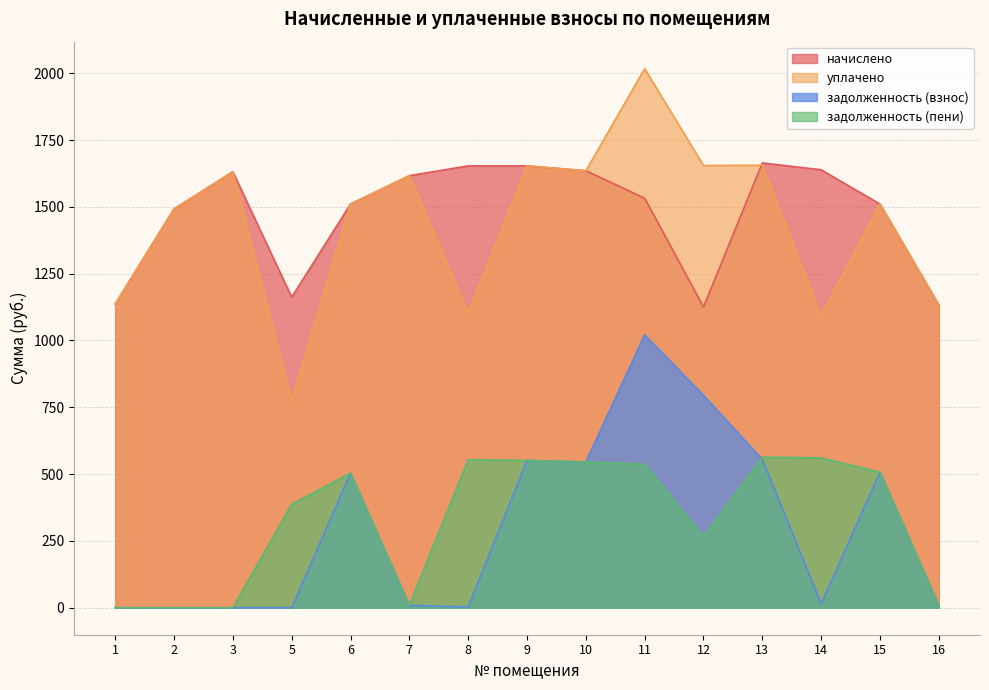

What is the difference between the задолженность (взнос) values at 6 and 15?

3.6